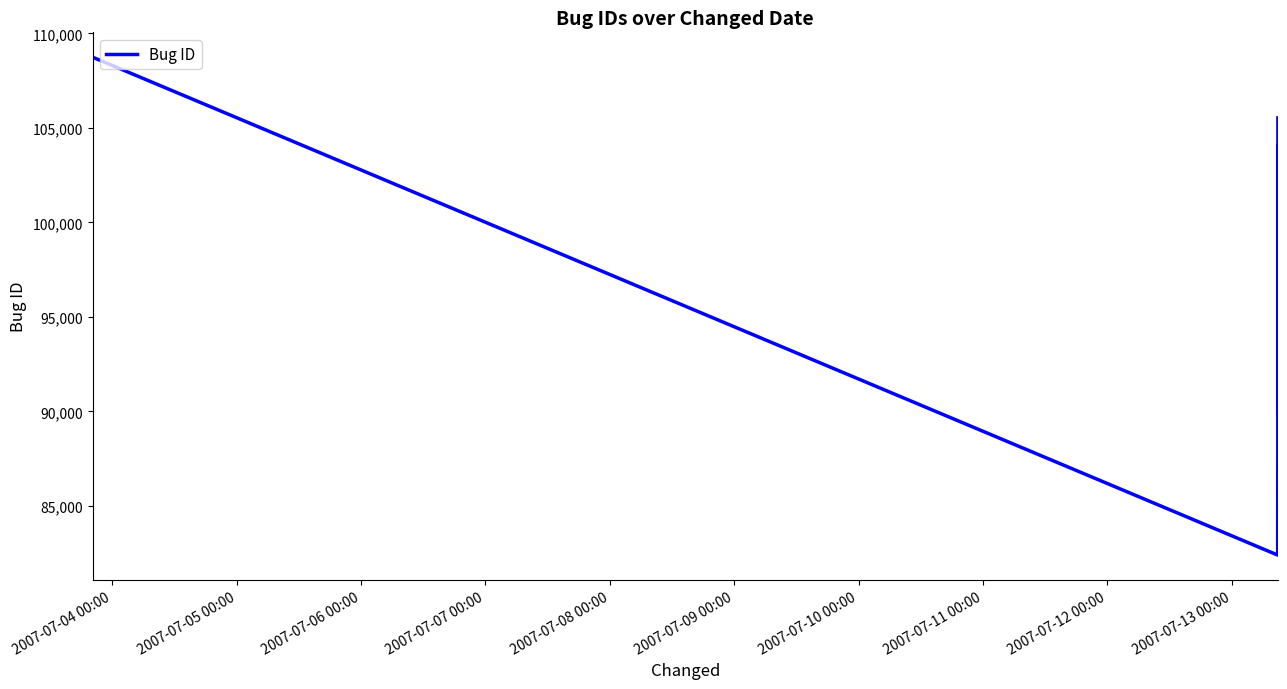

What is the maximum value shown in the chart?

108737